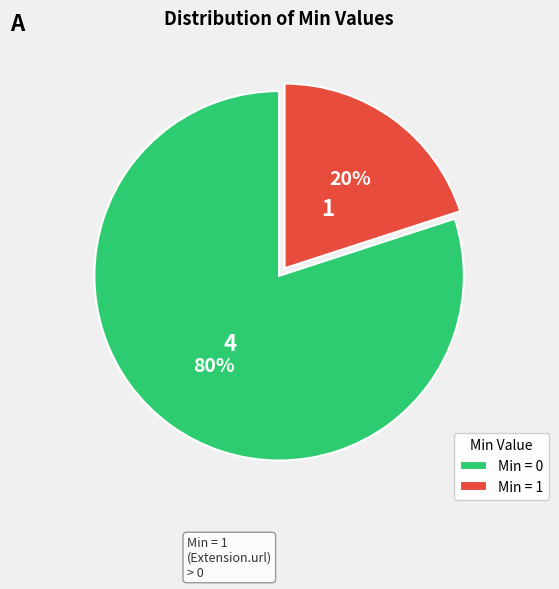

To the nearest percent, what is the difference between the largest and smallest slice percentages?

60%